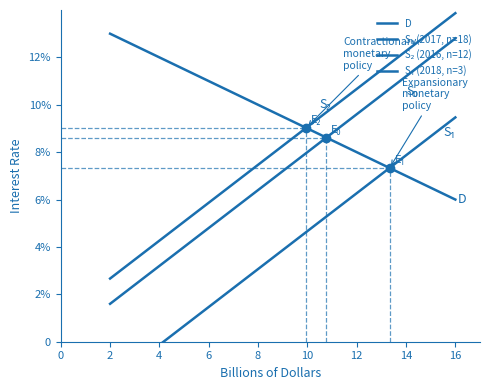

True or false: D has more than 0 points higher than both neighbors.

False